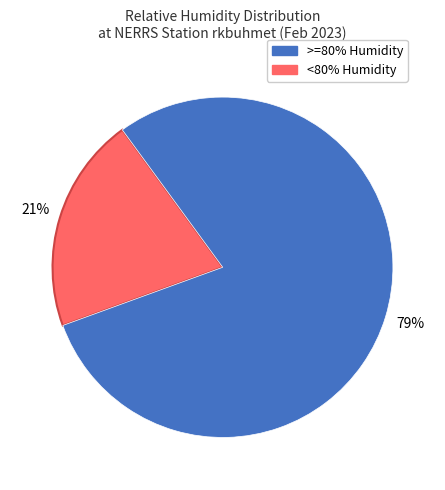

Is there a majority slice in this chart?

Yes